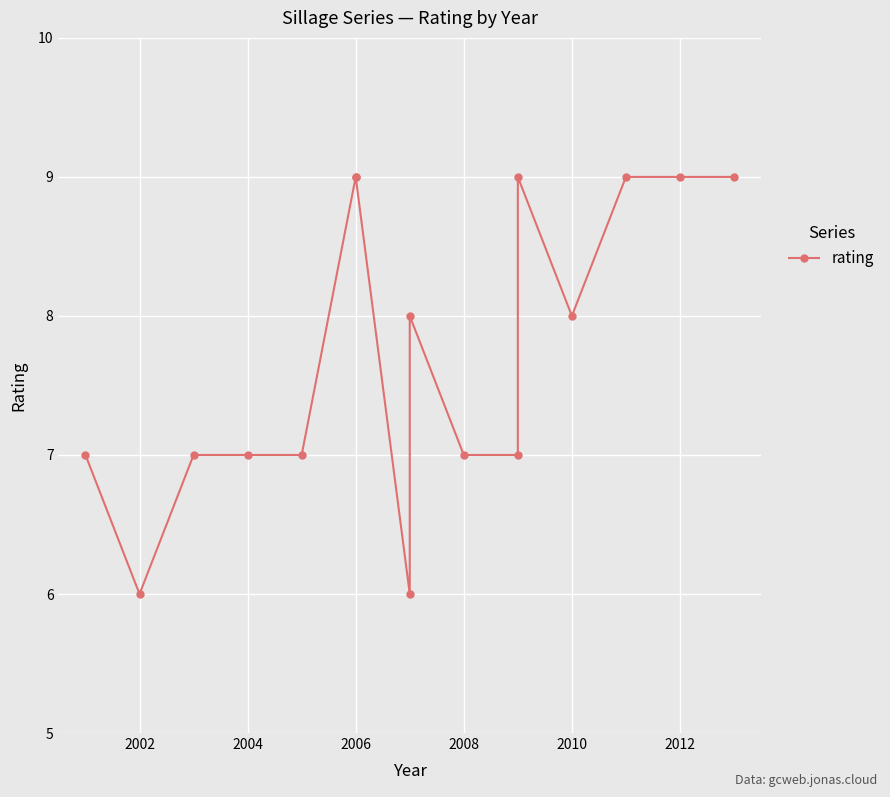

The value at 2008 is 3. True or false?

False